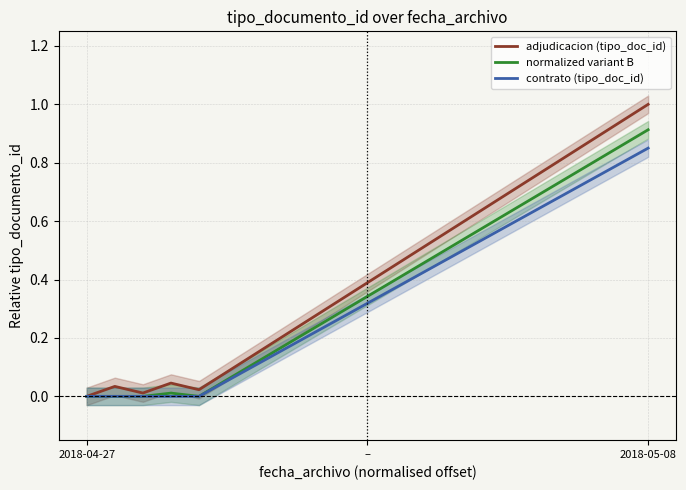

Does the chart have visible grid lines?

Yes